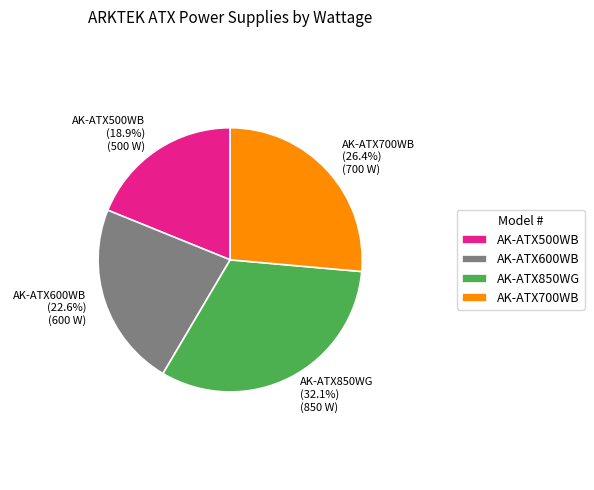

What percentage do AK-ATX500WB and AK-ATX600WB together represent?

41.5%